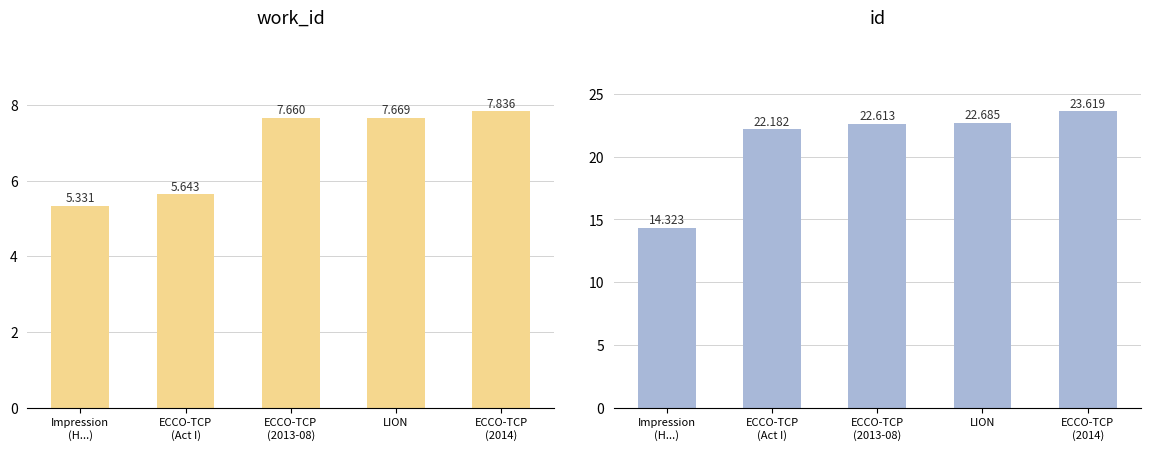

At which label does id first exceed 22?

ECCO-TCP
(Act I)